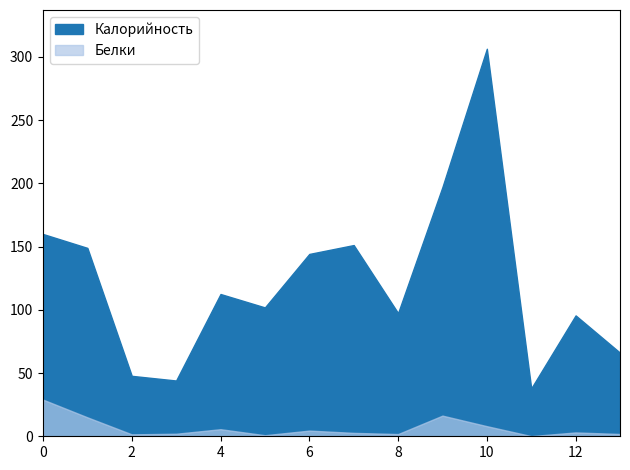

What is the difference between the second highest and second lowest values in the Белки series?

15.5